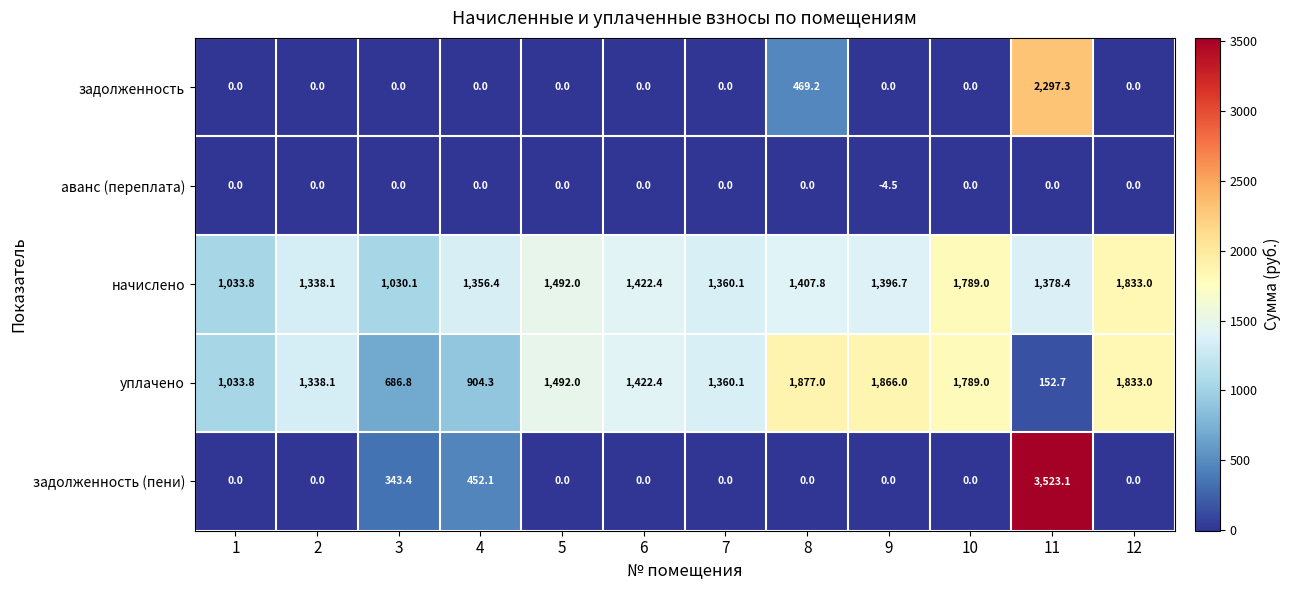

At which category is the sum across all series the highest?

11